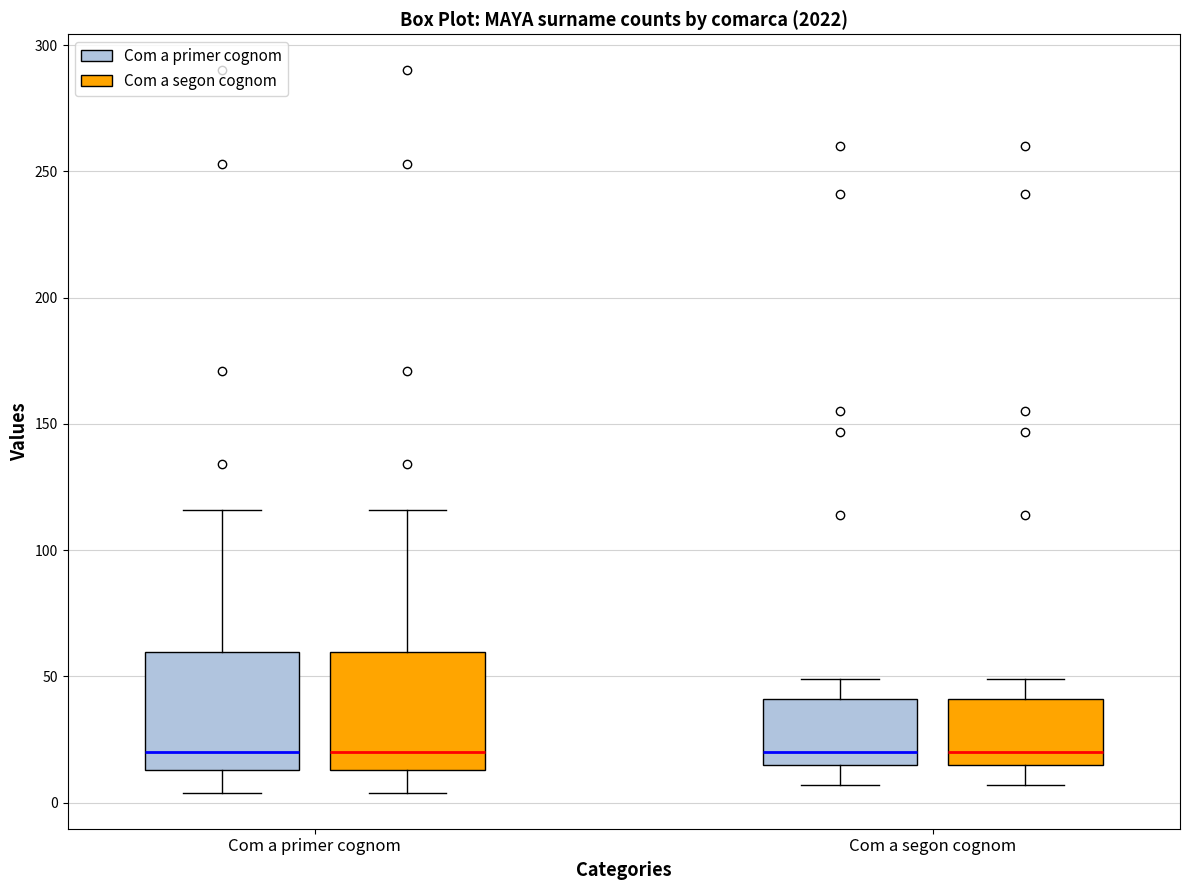

Reading left to right, read every box against the y-axis: the position of its median line, the range the box covers, and the ends of its whiskers. The values are not printed on the chart, so give them approximately, as read against the axis.

Com a primer cognom (Com a primer cognom): median 20, box 15 to 60, whiskers 5 to 115
Com a primer cognom (Com a segon cognom): median 20, box 15 to 60, whiskers 5 to 115
Com a segon cognom (Com a primer cognom): median 20, box 15 to 40, whiskers 5 to 50
Com a segon cognom (Com a segon cognom): median 20, box 15 to 40, whiskers 5 to 50